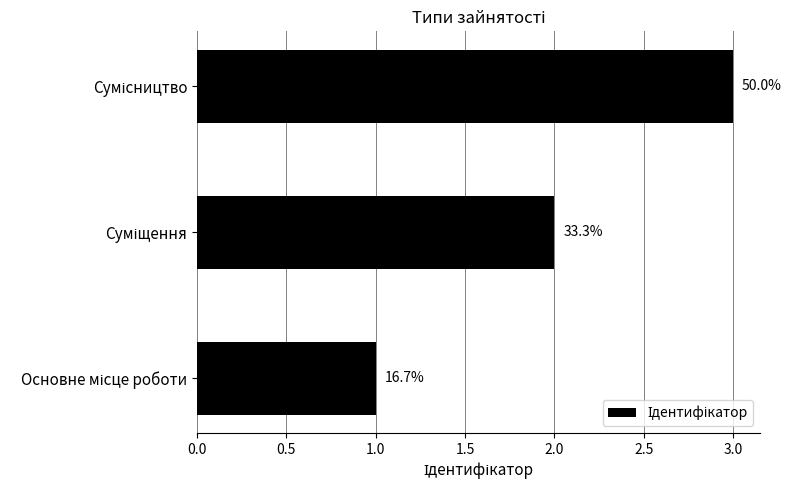

Are the bars horizontal?

Yes